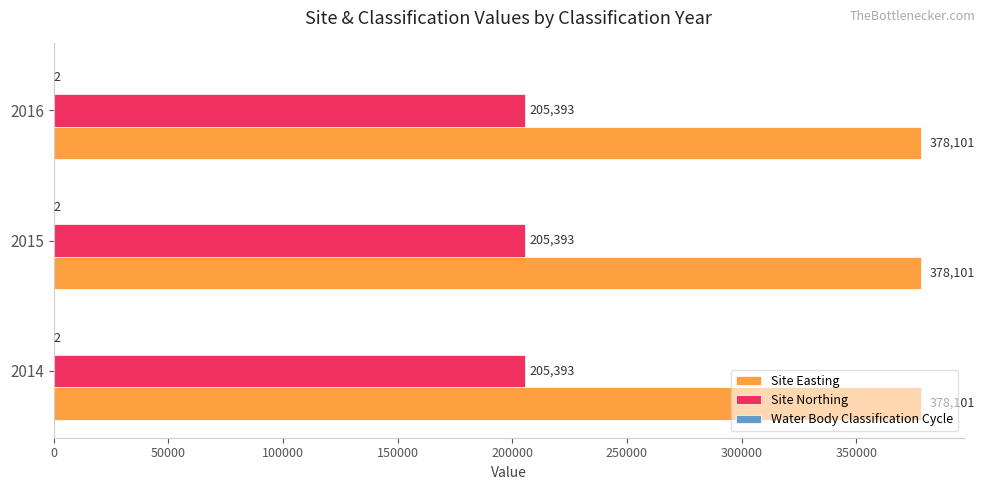

What is the highest value of the Site Northing series?

205393